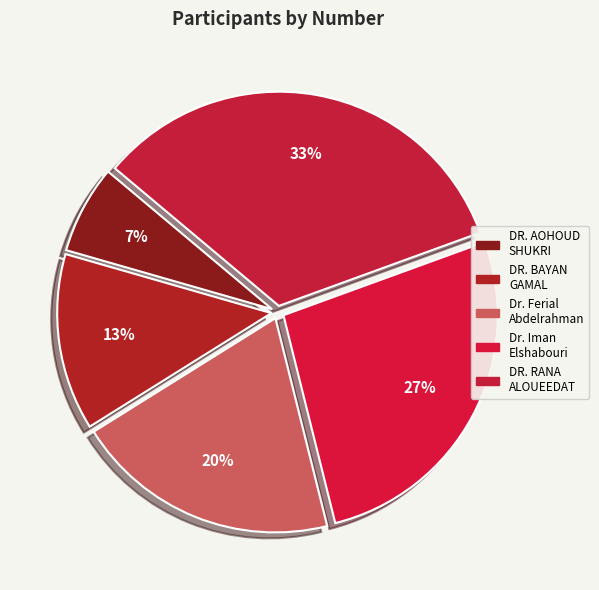

Rank the categories by value from highest to lowest.

DR. RANA AHMAD ALOUEEDAT, Dr. Iman Mohamed Elshabouri, Dr. Ferial Abdelrahman, DR. BAYAN GAMAL MOHAMED, DR. AOHOUD SHUKRI RAMADHAN